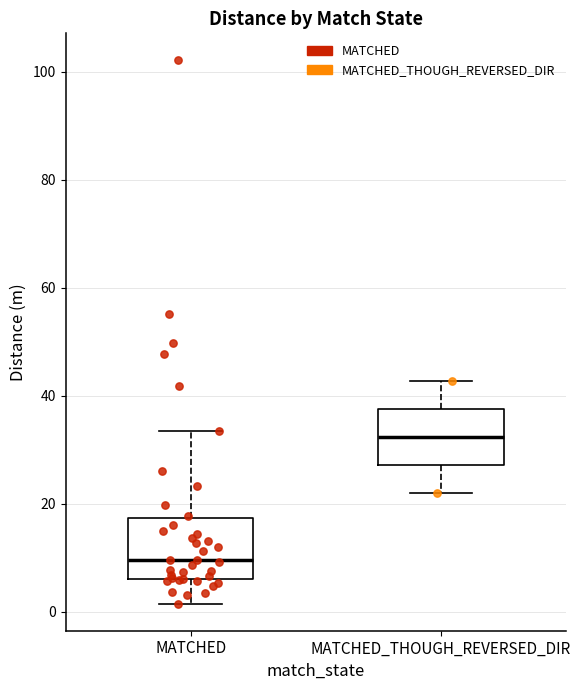

Reading left to right, read every box against the y-axis: the position of its median line, the range the box covers, and the ends of its whiskers. The values are not printed on the chart, so give them approximately, as read against the axis.

MATCHED: median 10, box 6 to 18, whiskers 2 to 34
MATCHED_THOUGH_REVERSED_DIR: median 32, box 28 to 38, whiskers 22 to 42